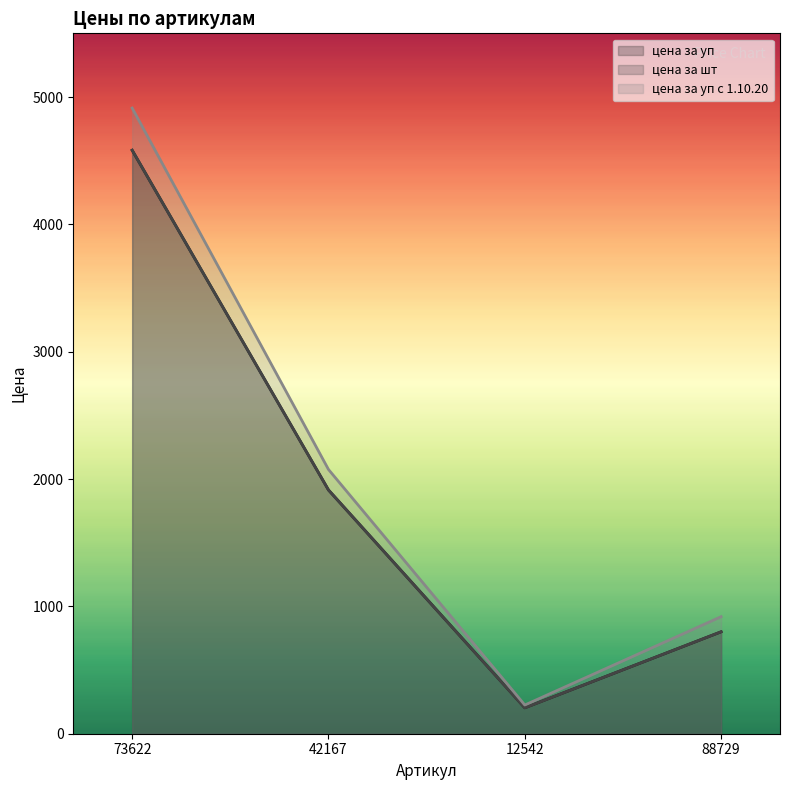

What is the difference between the highest and lowest values at 42167?

161.0